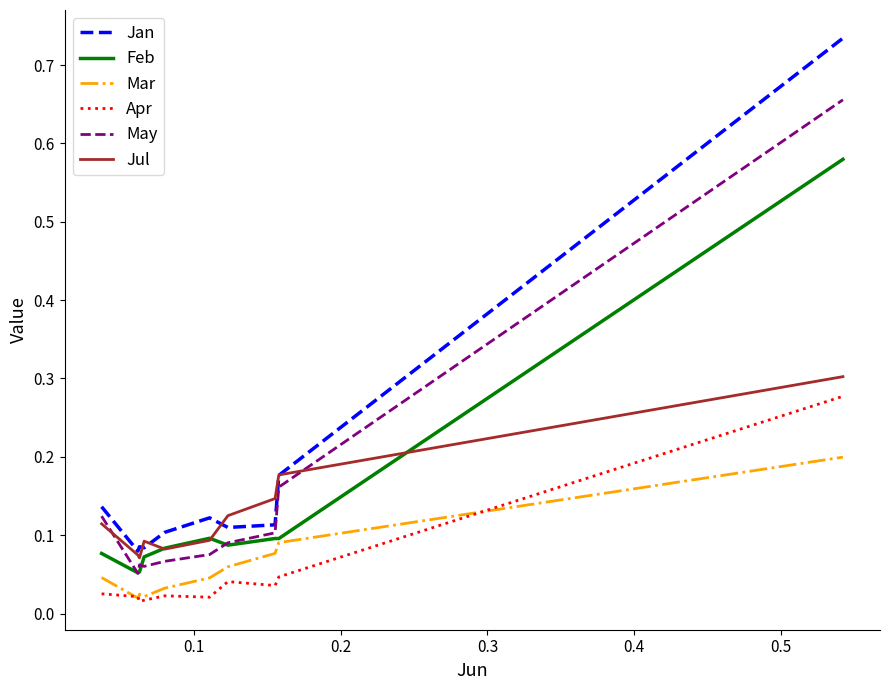

How many lines are shown in the chart?

6